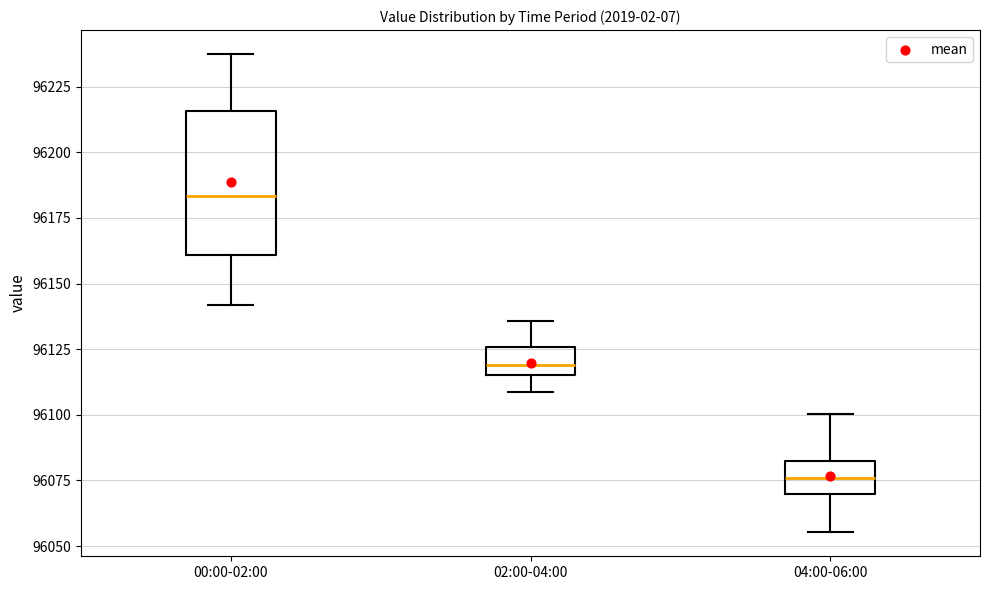

Where is the lower edge of the box for 02:00-04:00 on the y-axis? The values are not printed on the chart, so give them approximately, as read against the axis.

96115